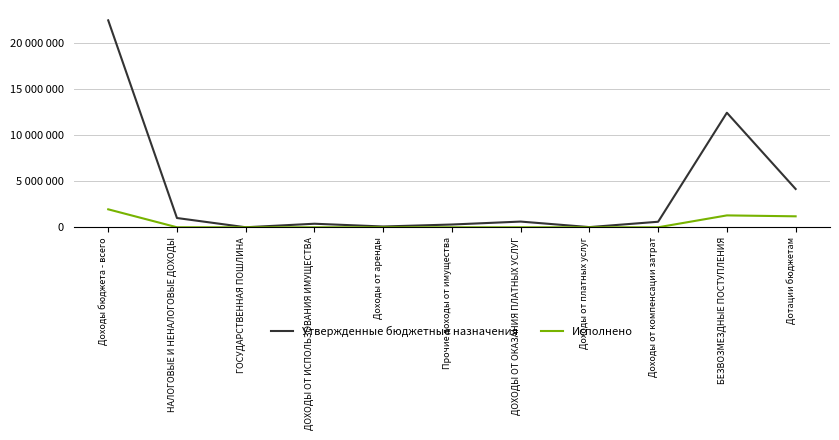

Which has a higher value, Доходы от компенсации затрат or ГОСУДАРСТВЕННАЯ ПОШЛИНА?

Доходы от компенсации затрат